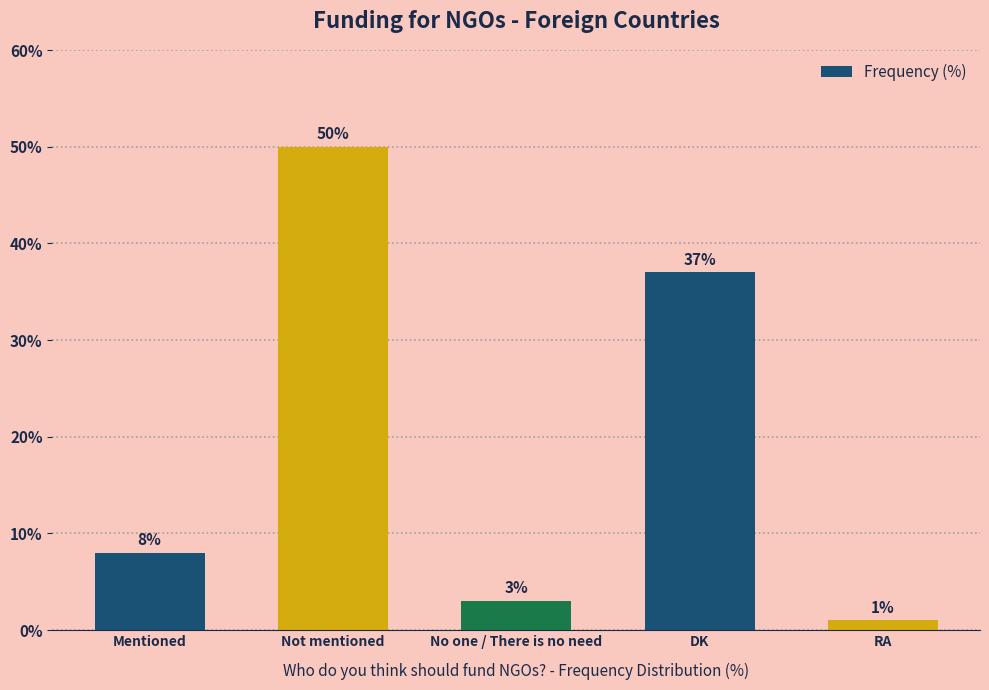

What is the maximum value shown in the chart?

50